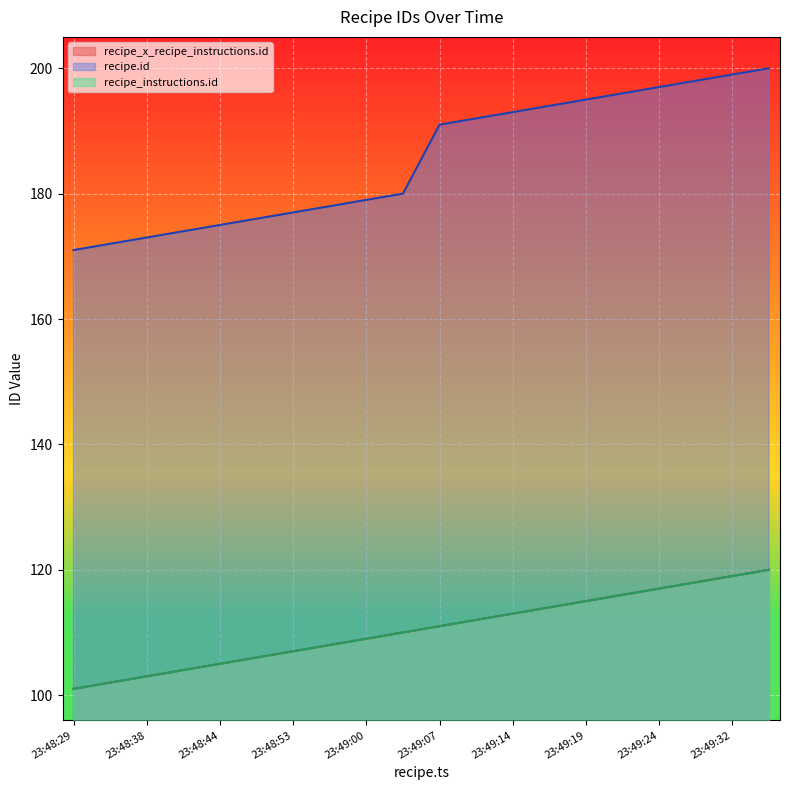

Which has a higher value, 2017-10-30 23:48:55 or 2017-10-30 23:48:34?

2017-10-30 23:48:55